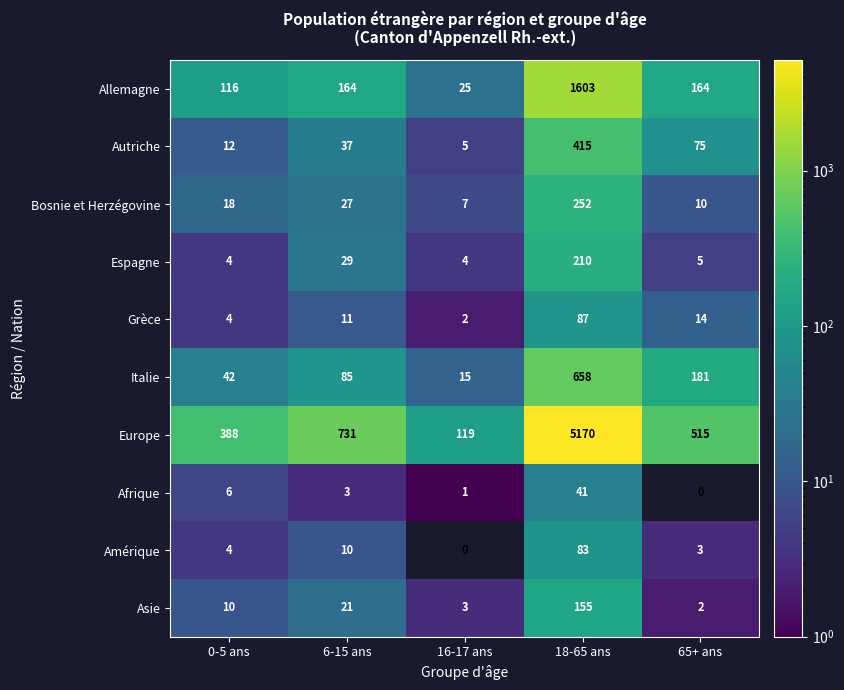

At which category is the sum across all series the highest?

18-65 ans